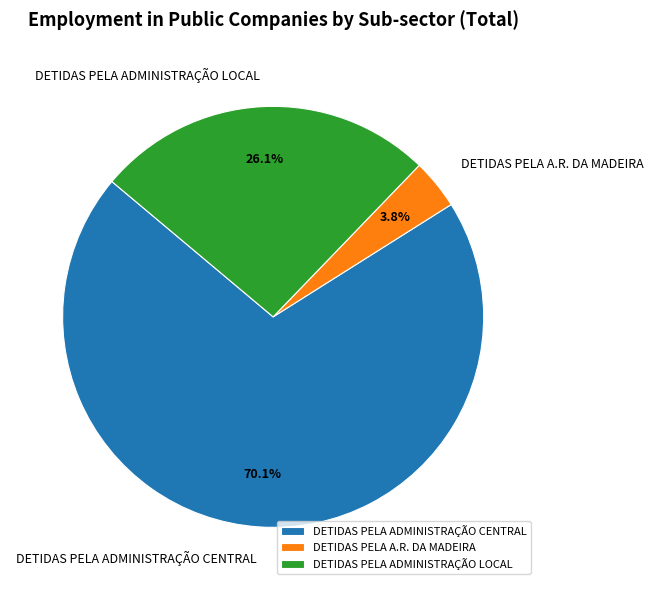

Which slice is the largest?

DETIDAS PELA ADMINISTRAÇÃO CENTRAL